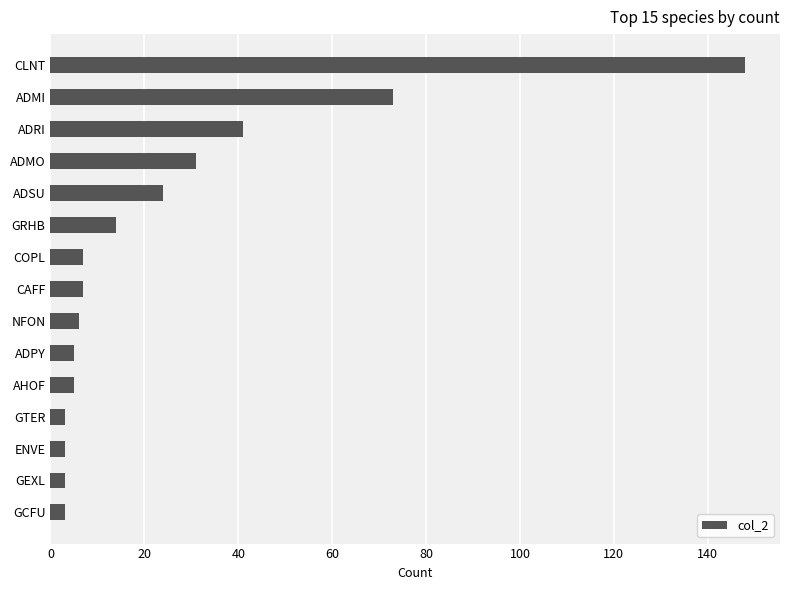

What is the change in value from COPL to GRHB?

+7